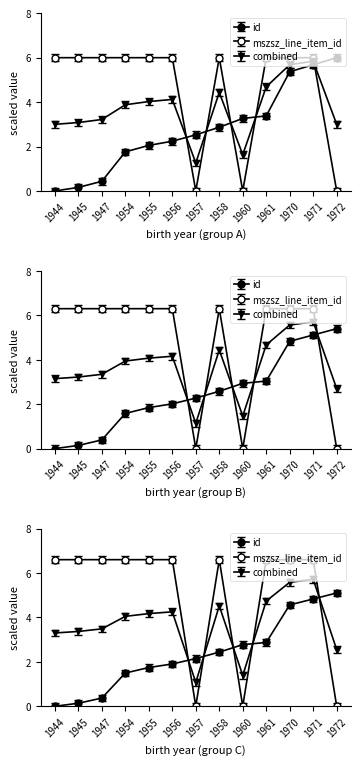

Where is the first local minimum for mszsz_line_item_id?

1957